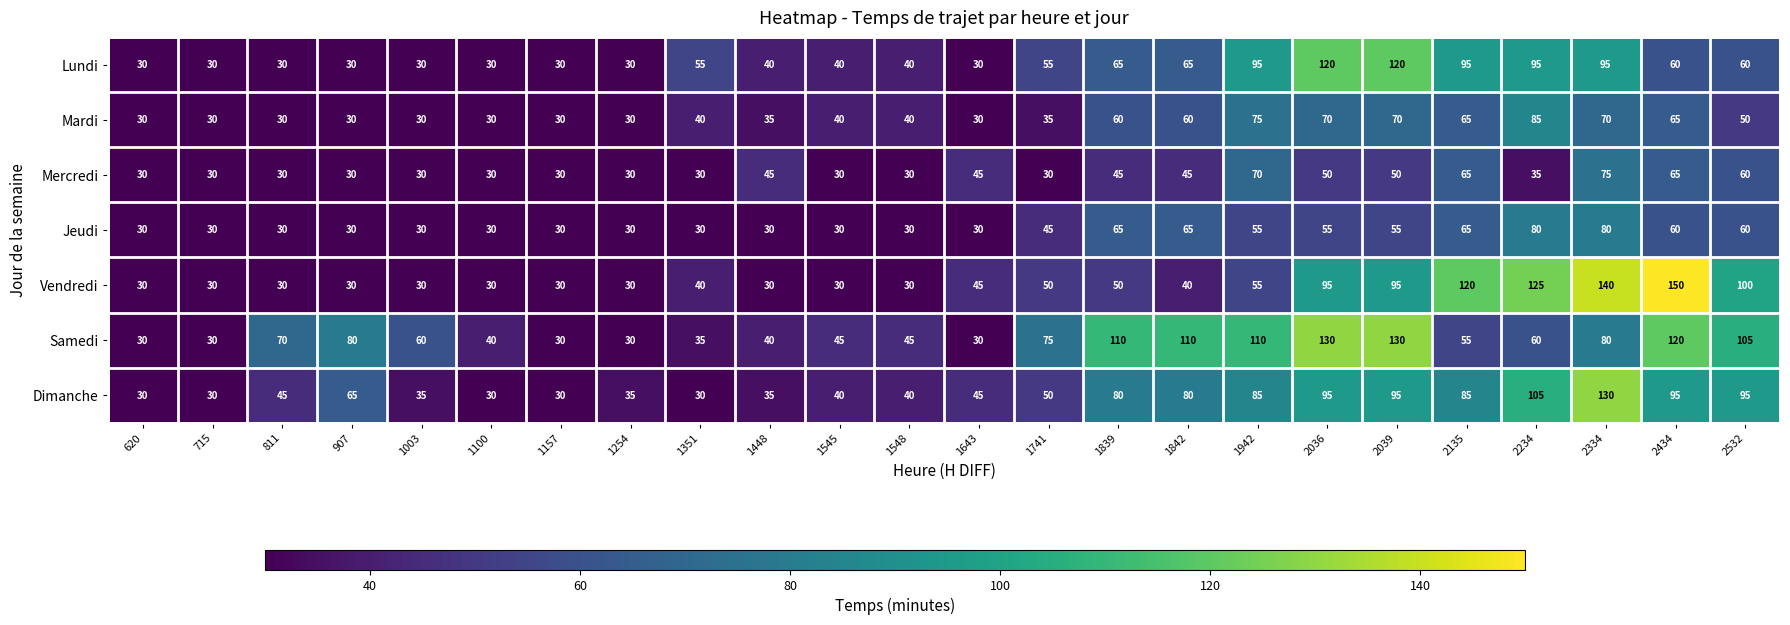

Which series changed the most between 1548 and 2532?

Vendredi